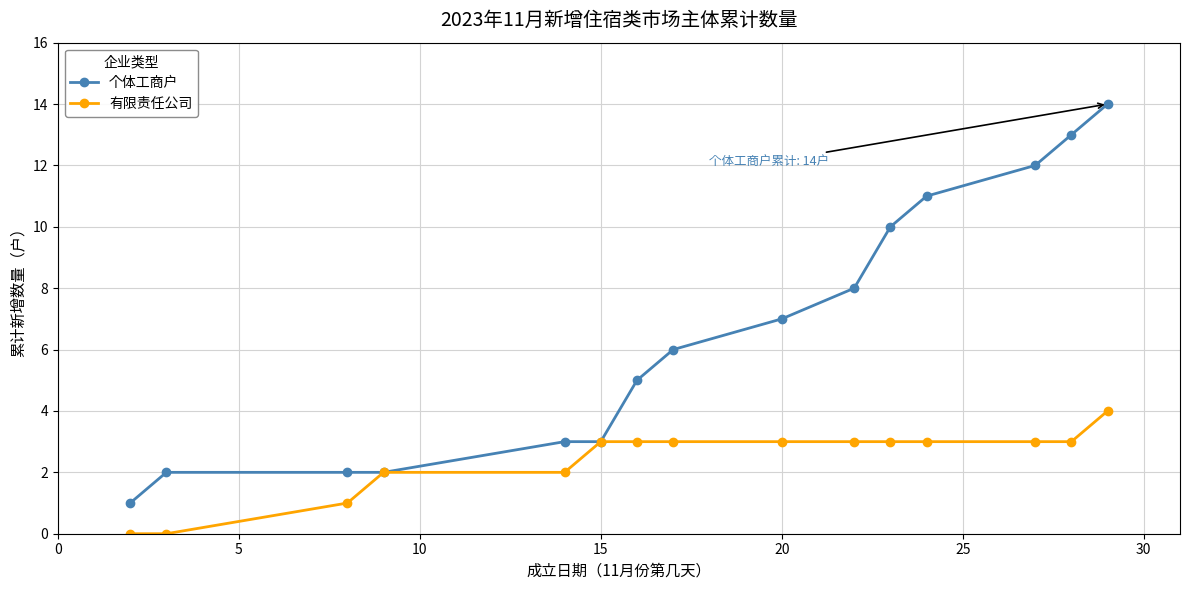

What is the greatest value displayed?

14